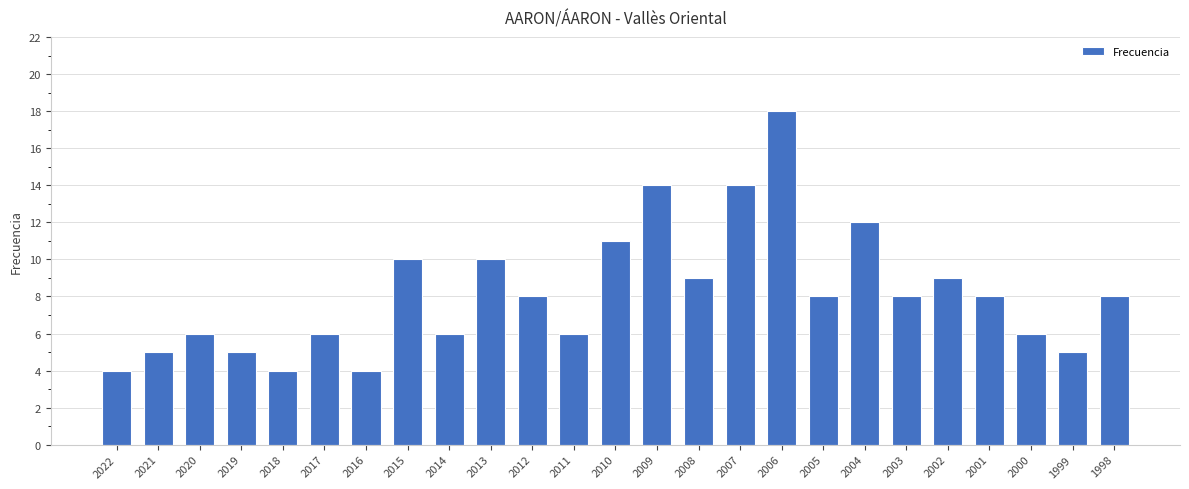

What is the value of the 10th bar from the left?

10